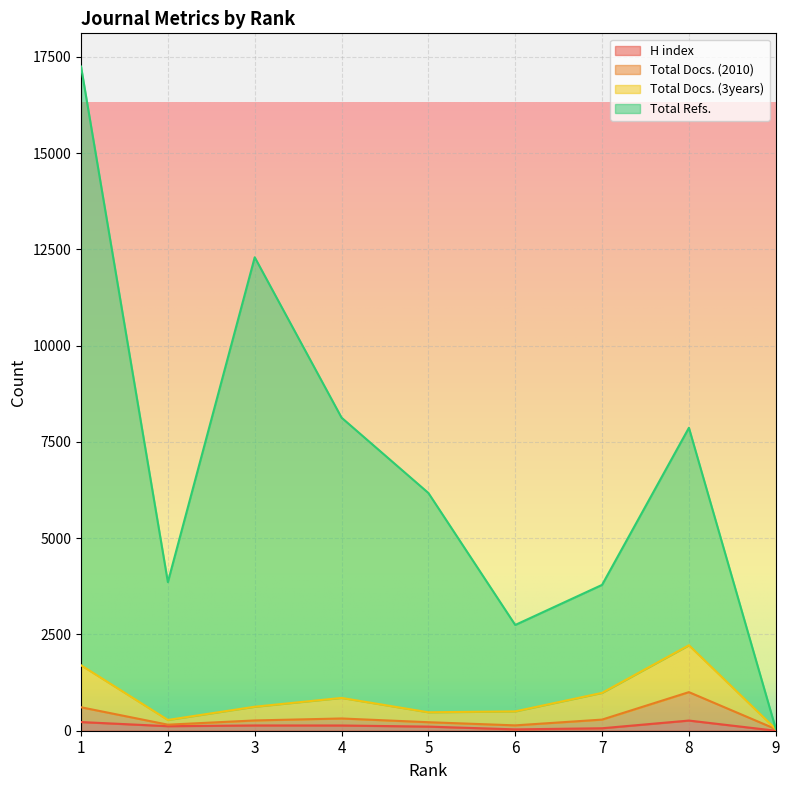

Which series has the largest total across all categories?

Total Refs.